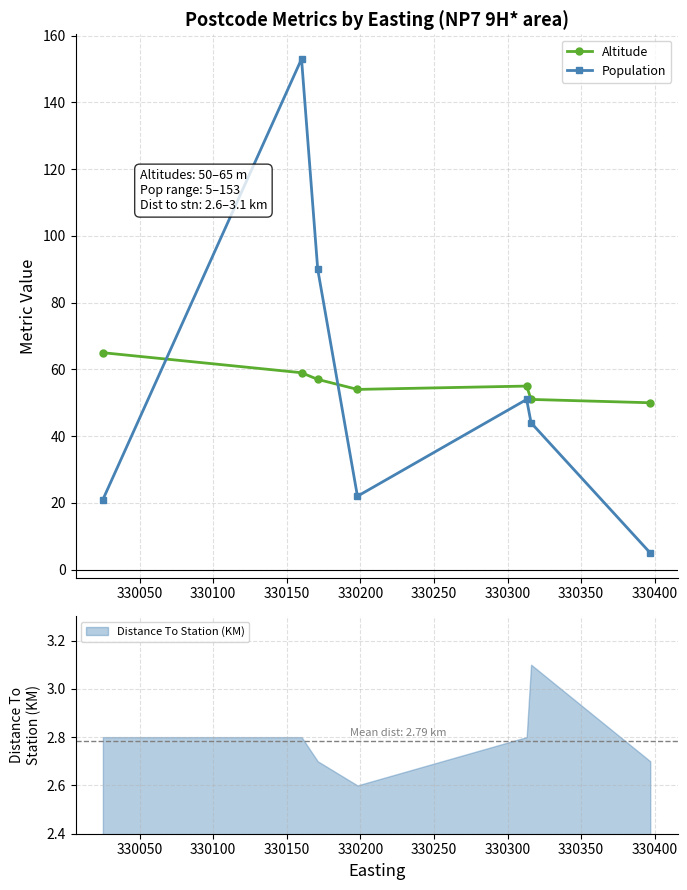

How many intersections are there between Altitude and Population?

2